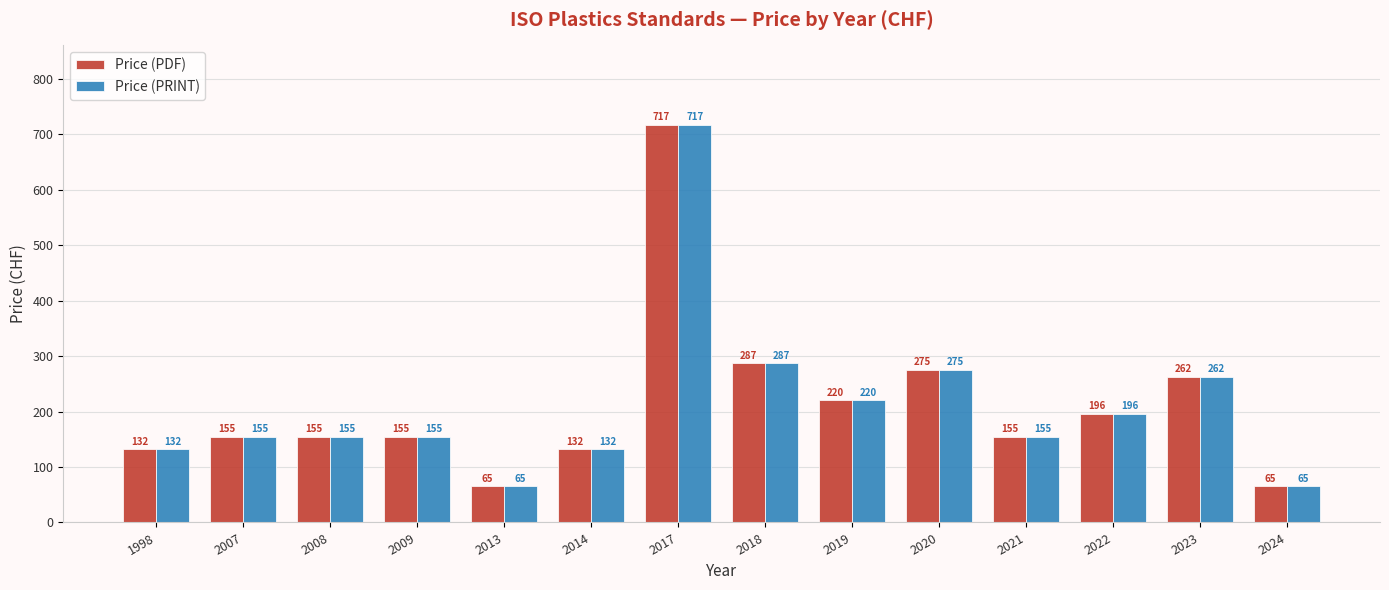

Reading left to right, what are all the values shown in this chart?

Price (PDF): 132	155	155	155	65	132	717	287	220	275	155	196	262	65
Price (PRINT): 132	155	155	155	65	132	717	287	220	275	155	196	262	65